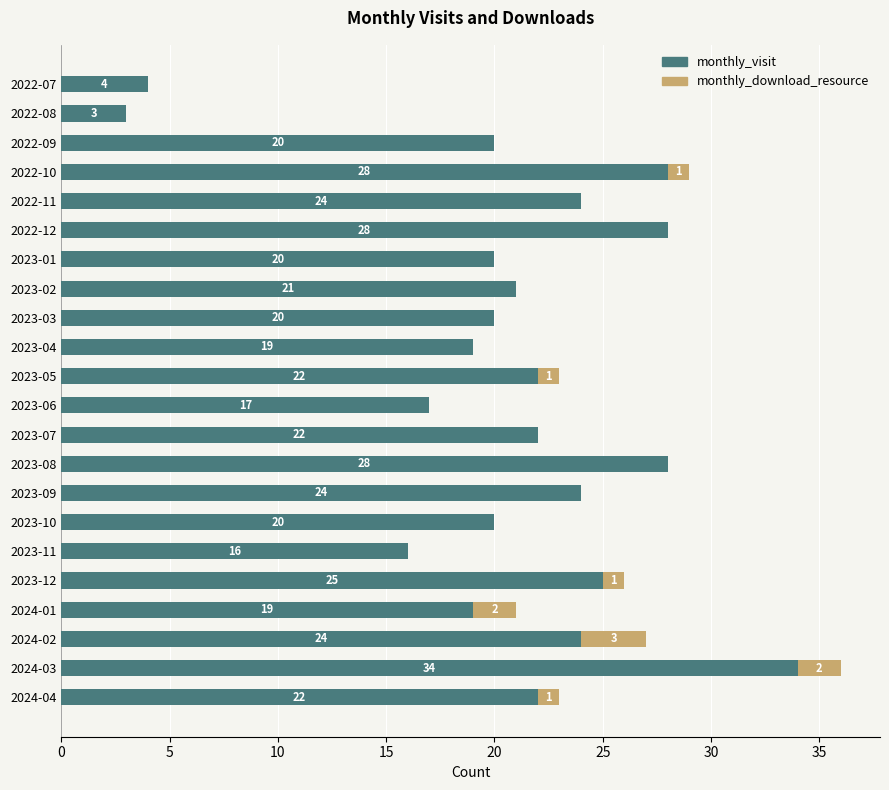

Read the monthly_visit value at 2023-02, to the nearest 10.

20